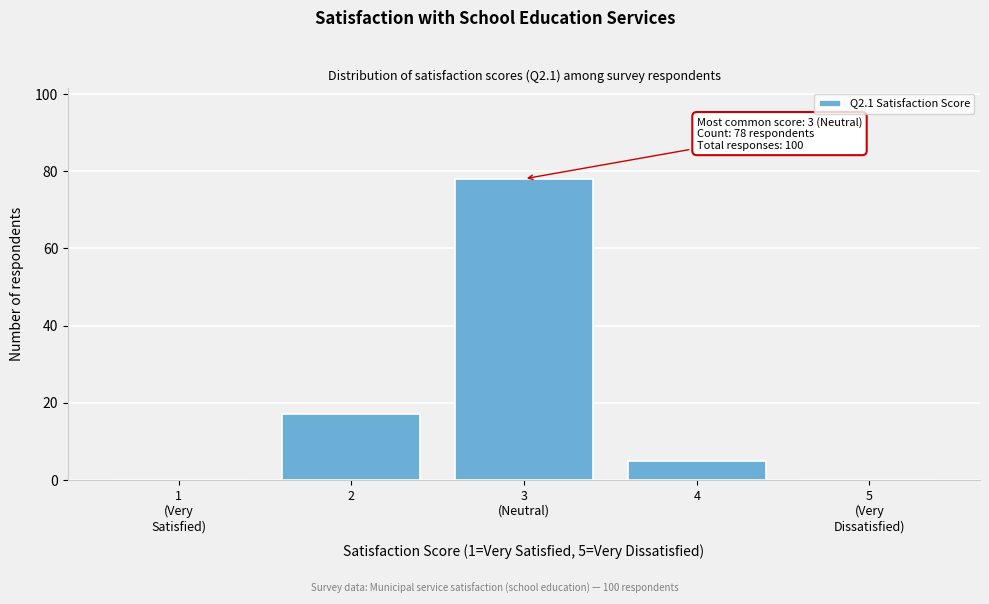

What is the greatest value displayed?

78